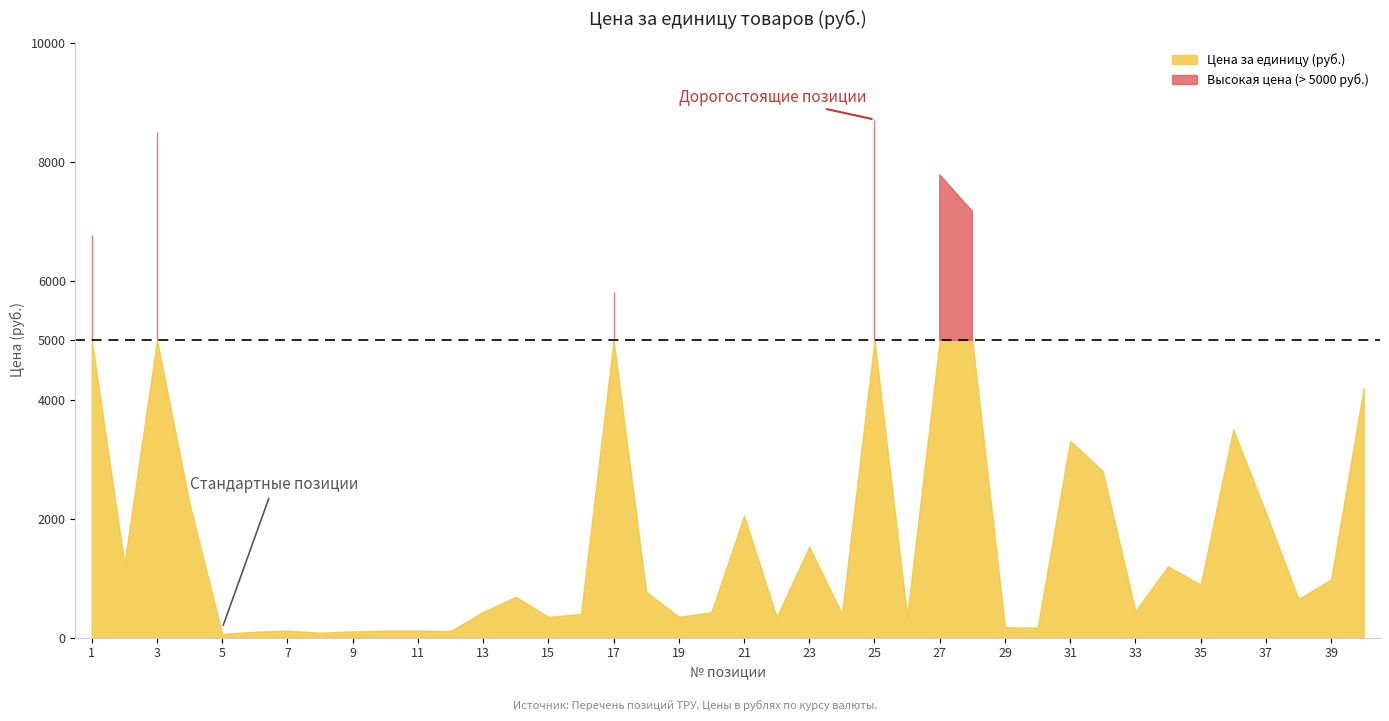

Which label corresponds to the smallest value in the chart?

5